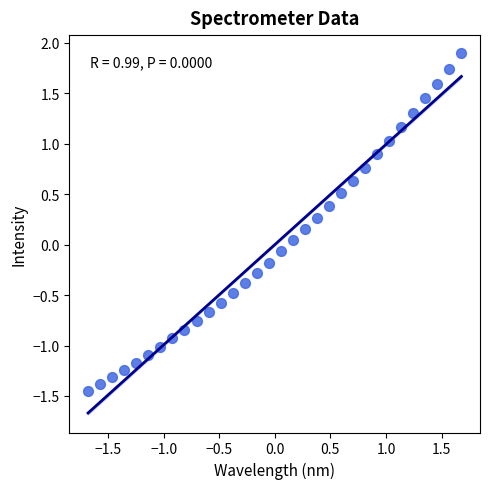

What is the range of Y values (max minus min)?

3.4